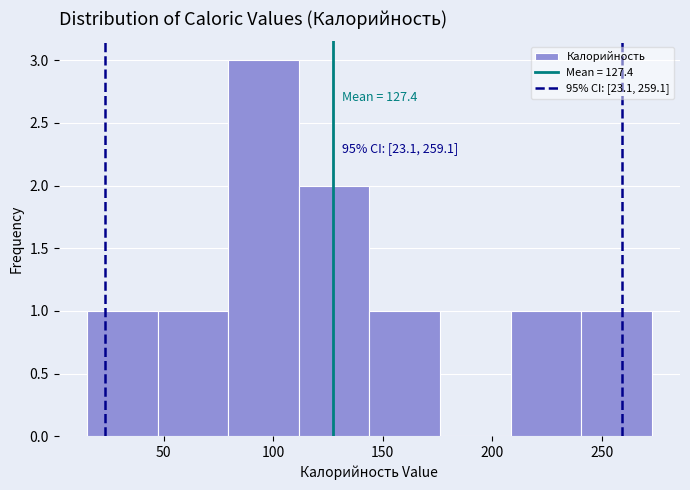

Over which range of the x-axis is the bar tallest?

80 to 110